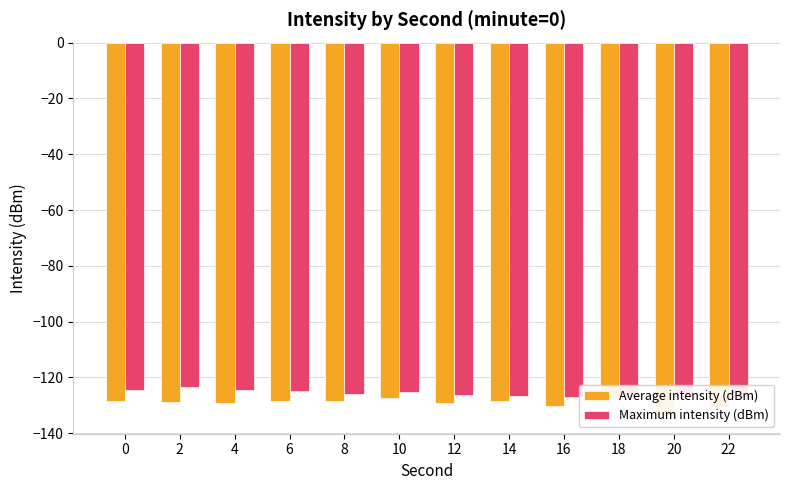

What is the value of the Average intensity (dBm) bar at the 7th from the left?

-129.3